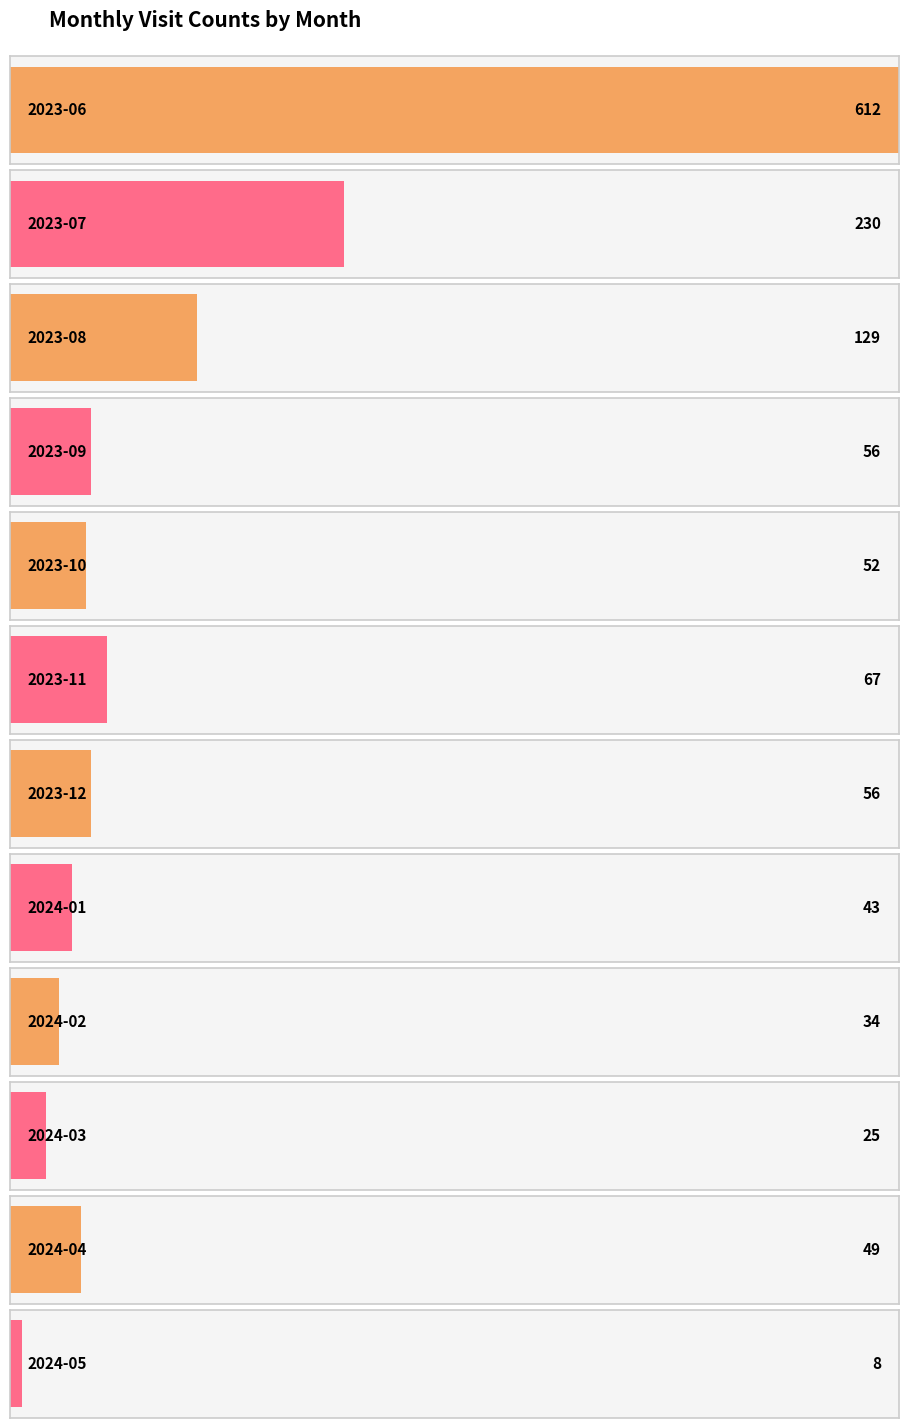

Is it true that the value at 2023-07 is 328?

False